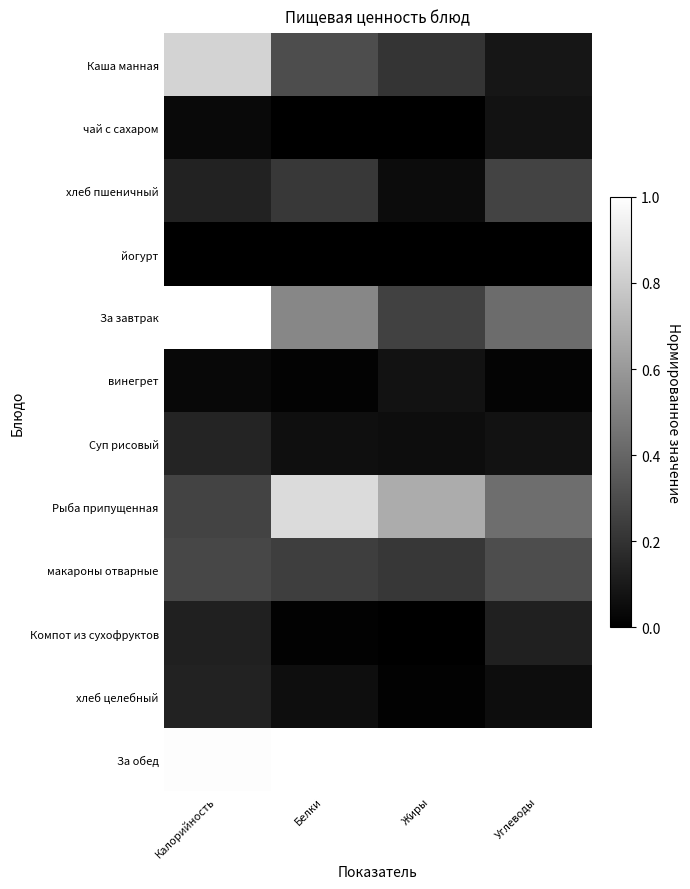

At which category is the sum across all series the highest?

Калорийность